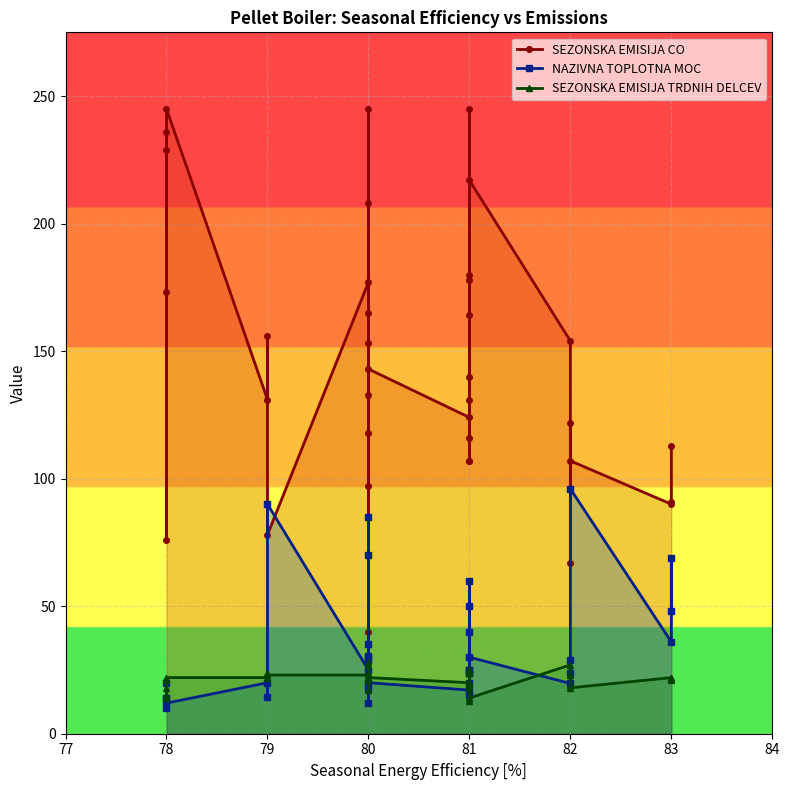

What is the difference between the maximum and minimum values in the SEZONSKA EMISIJA CO series?

205.0